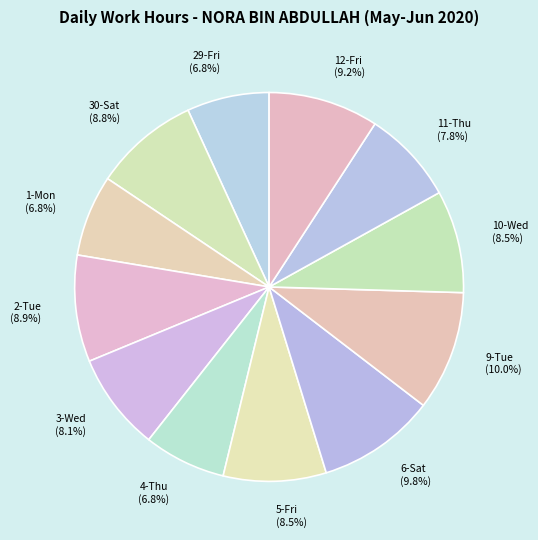

How many segments does this pie chart have?

12